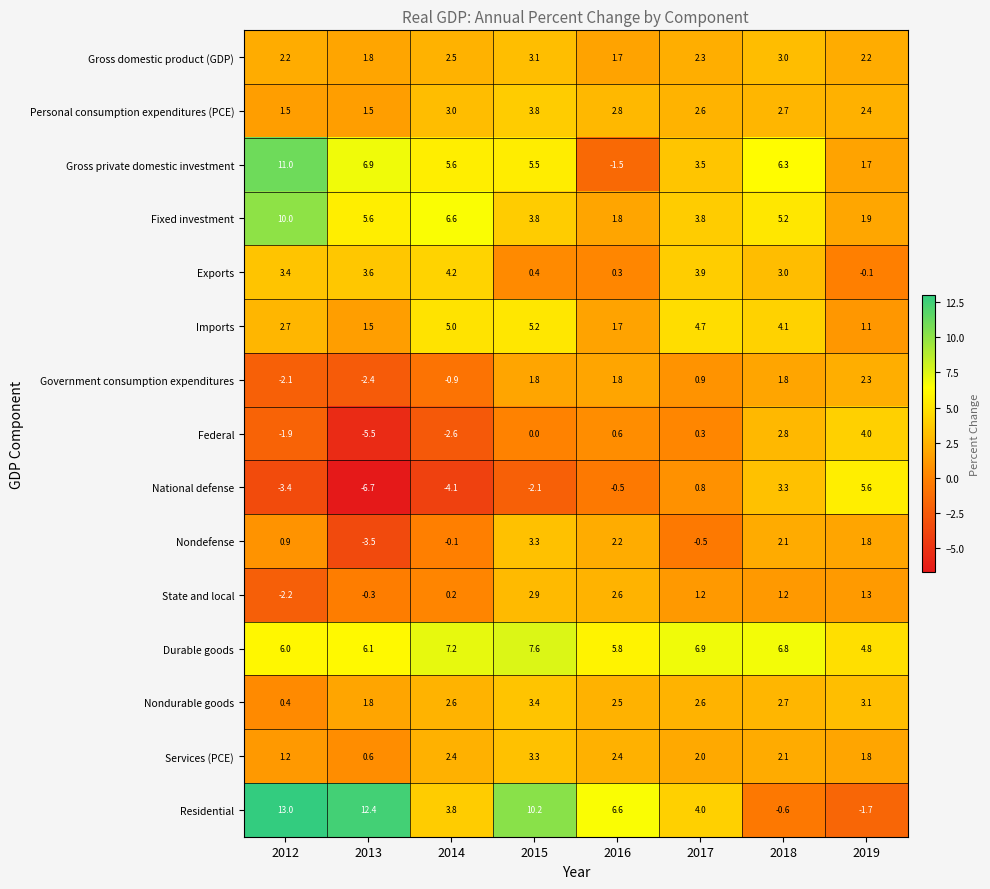

What is the minimum value shown in the chart?

-6.7